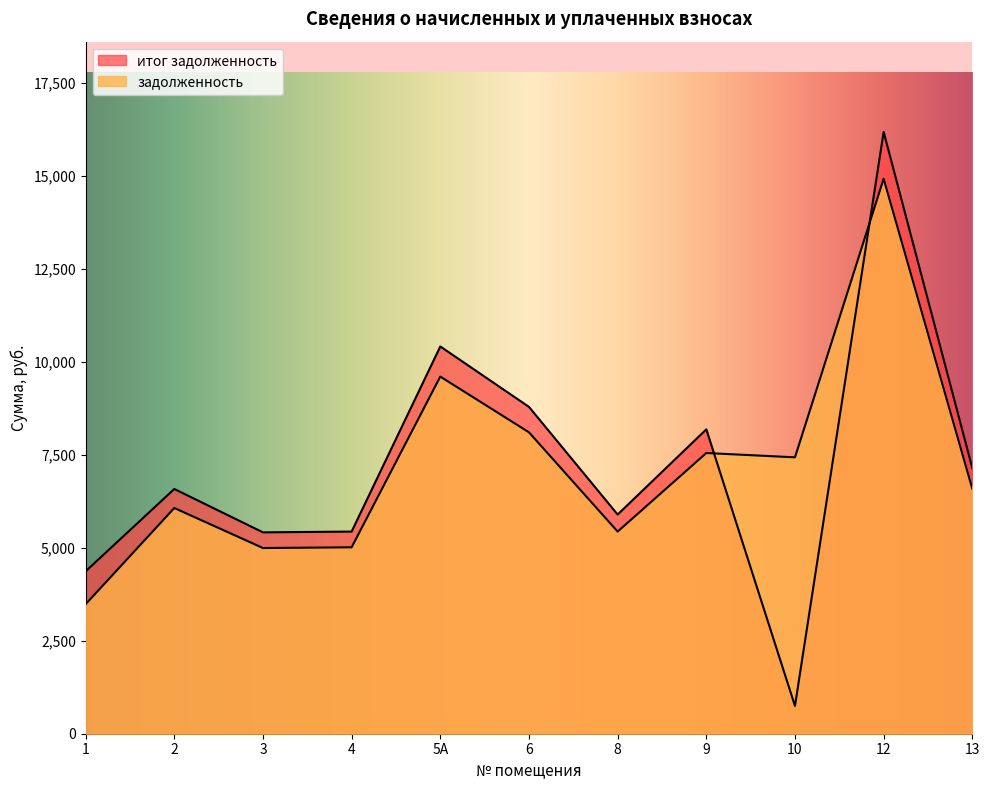

What is the label of the 6th point from the right?

6